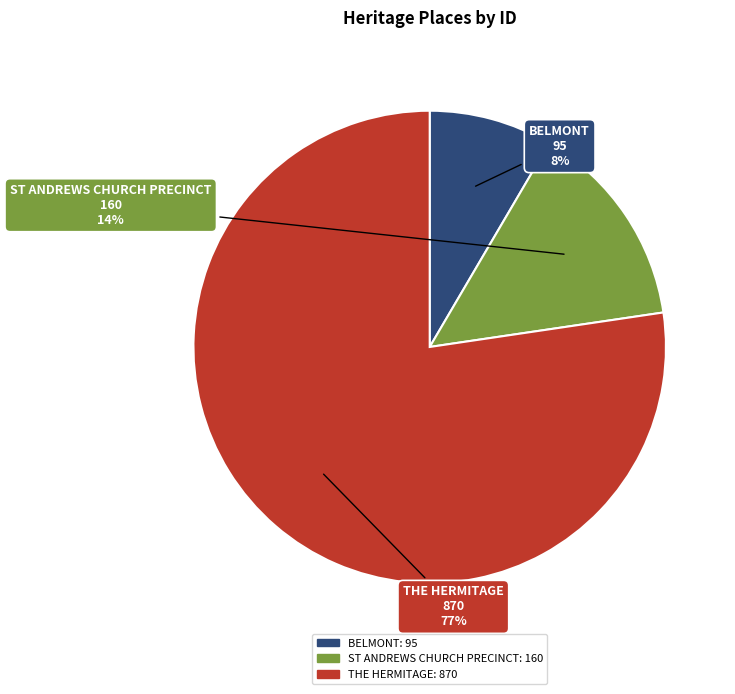

To the nearest percent, what percentage of the pie is BELMONT?

8%